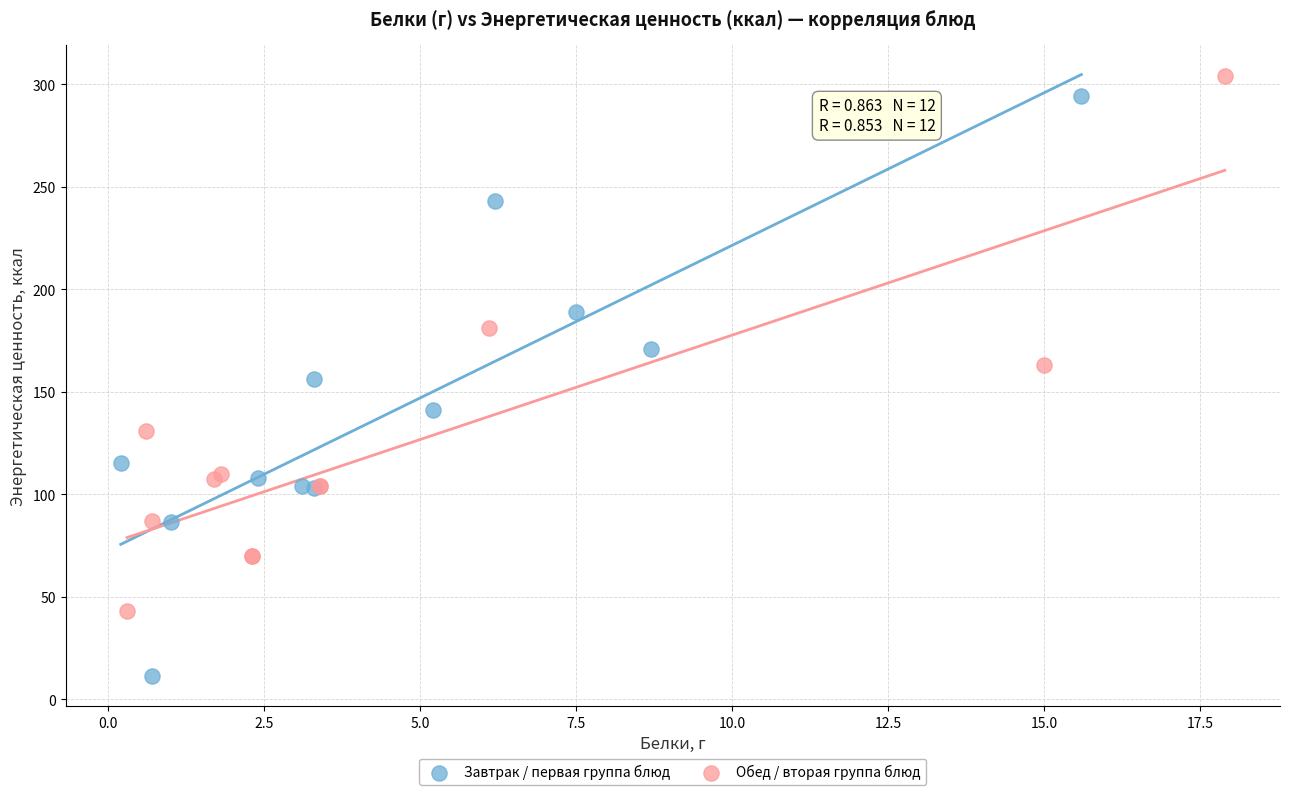

Which series has the largest Y range (max minus min)?

Завтрак / первая группа блюд